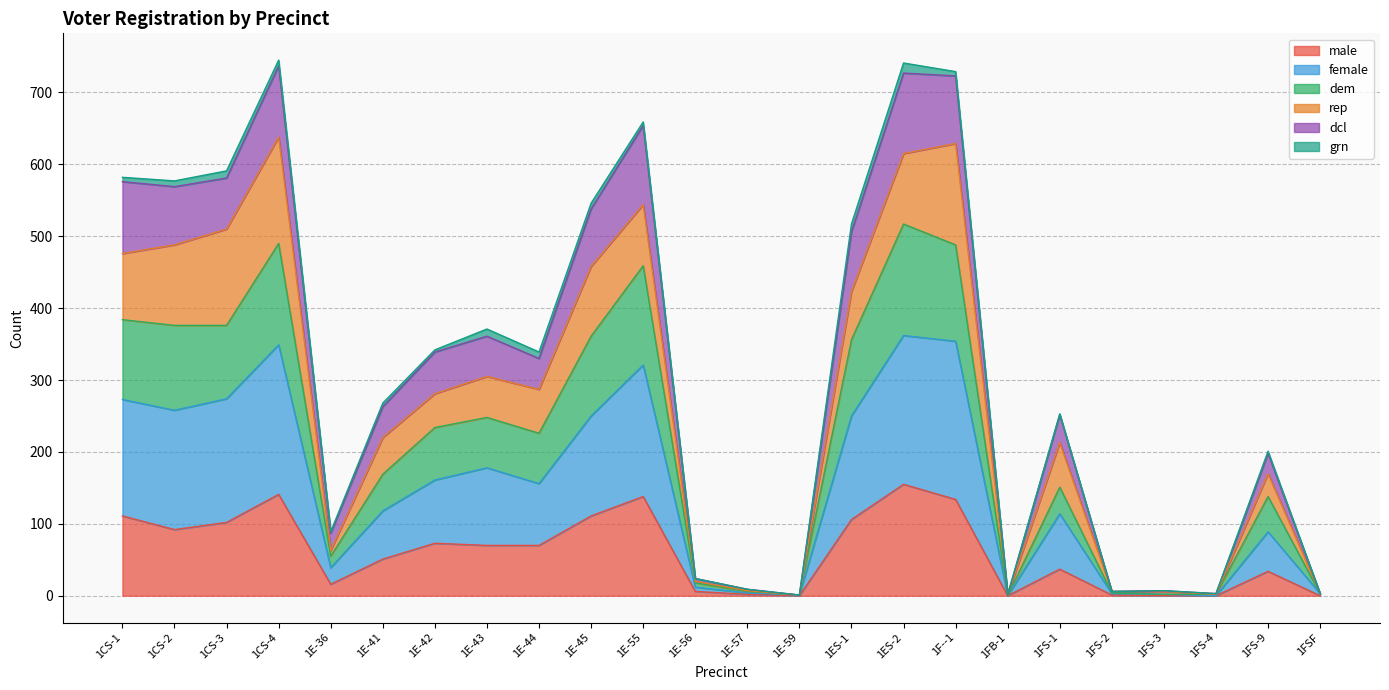

What is the highest value of the male series?

155